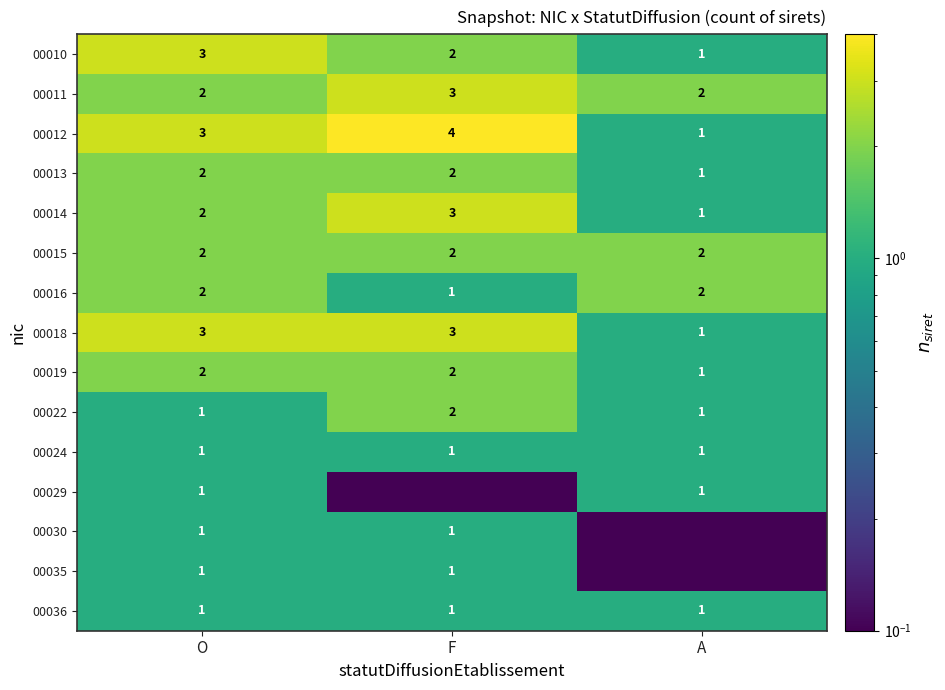

The 00011 series shows 2.0 at A. True or false?

True